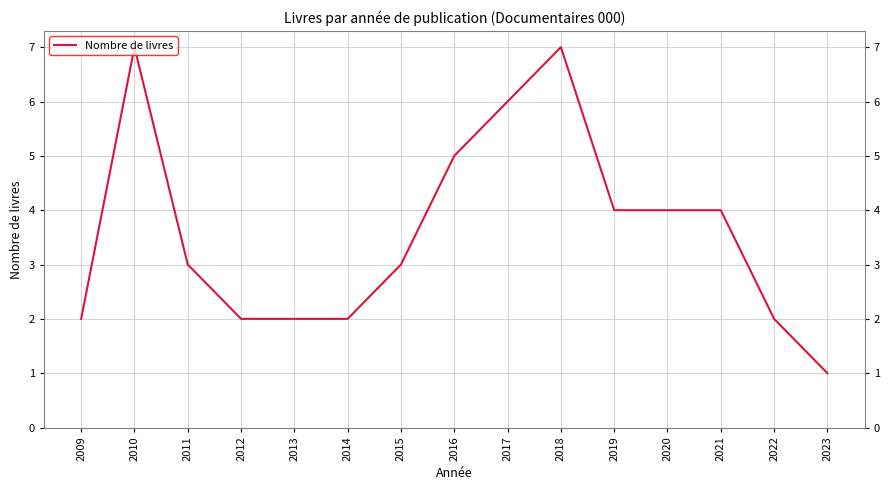

What is the change in value from 2012 to 2021?

+2